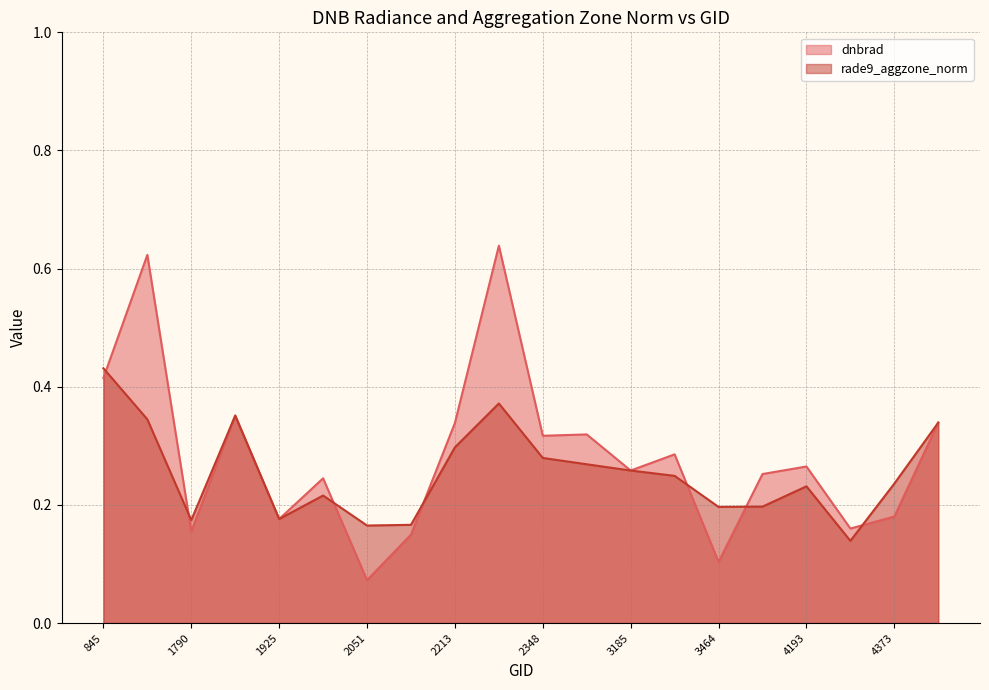

Is the value of dnbrad at 2348 greater than the value of rade9_aggzone_norm at 1889?

No